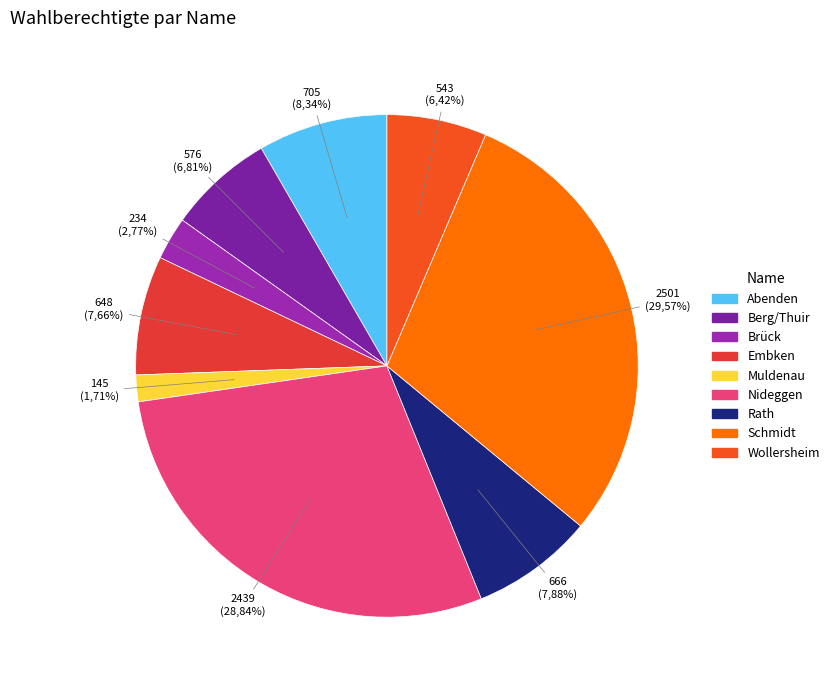

Is there any slice that represents more than half of the pie?

No